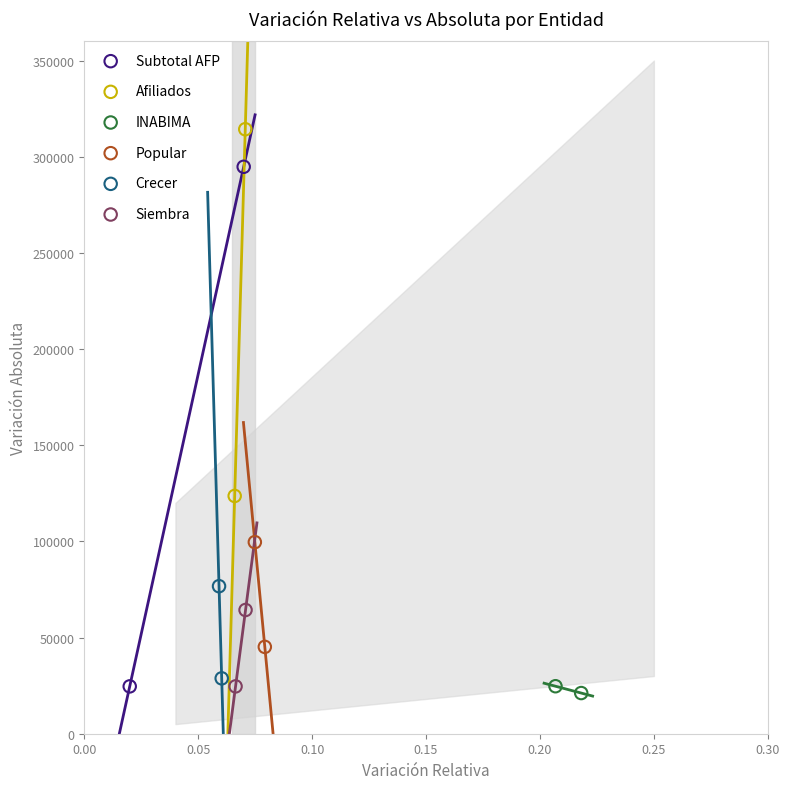

What are all the series names shown in the legend?

Subtotal AFP, Afiliados, INABIMA, Popular, Crecer, Siembra